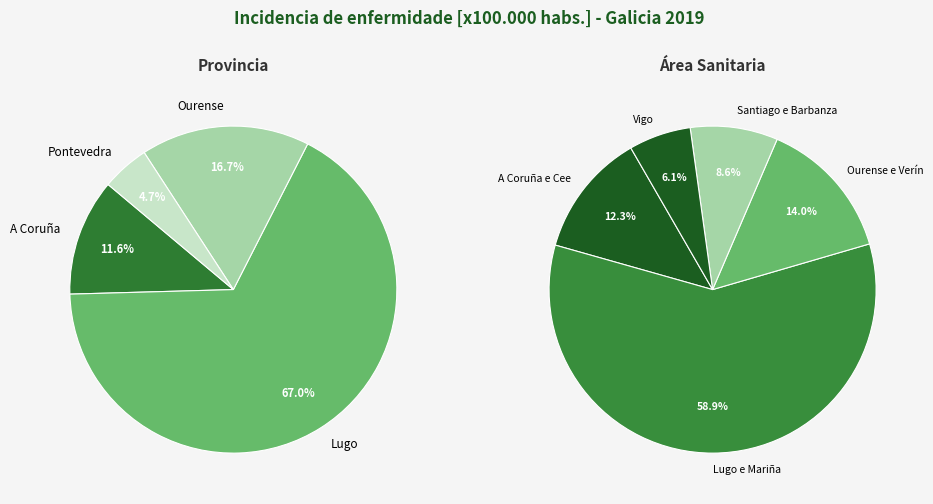

Does Lugo represent more than half of the total?

Yes